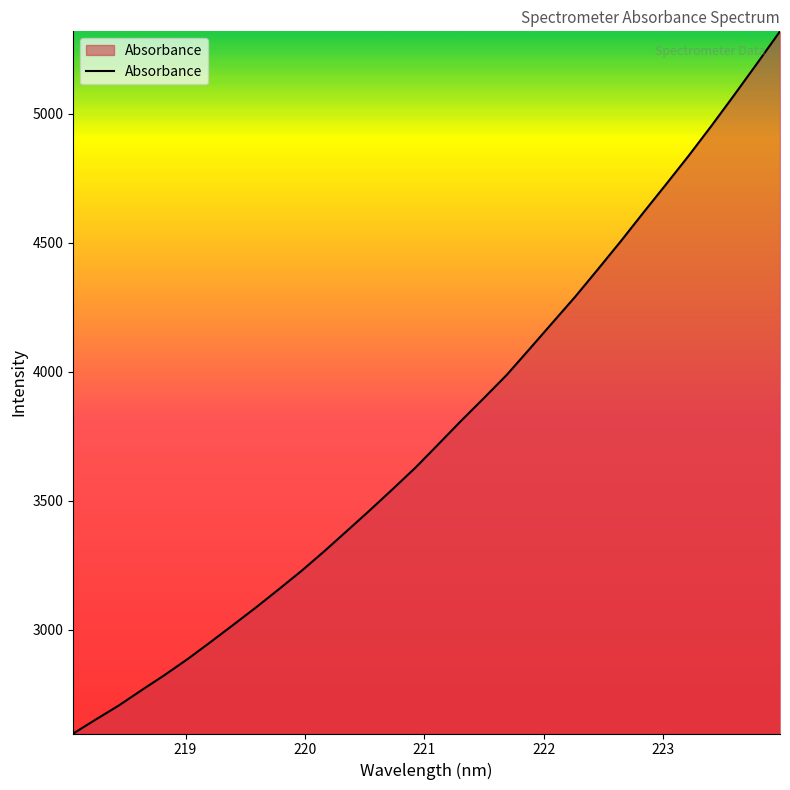

What is the difference between the maximum and minimum values?

2722.5